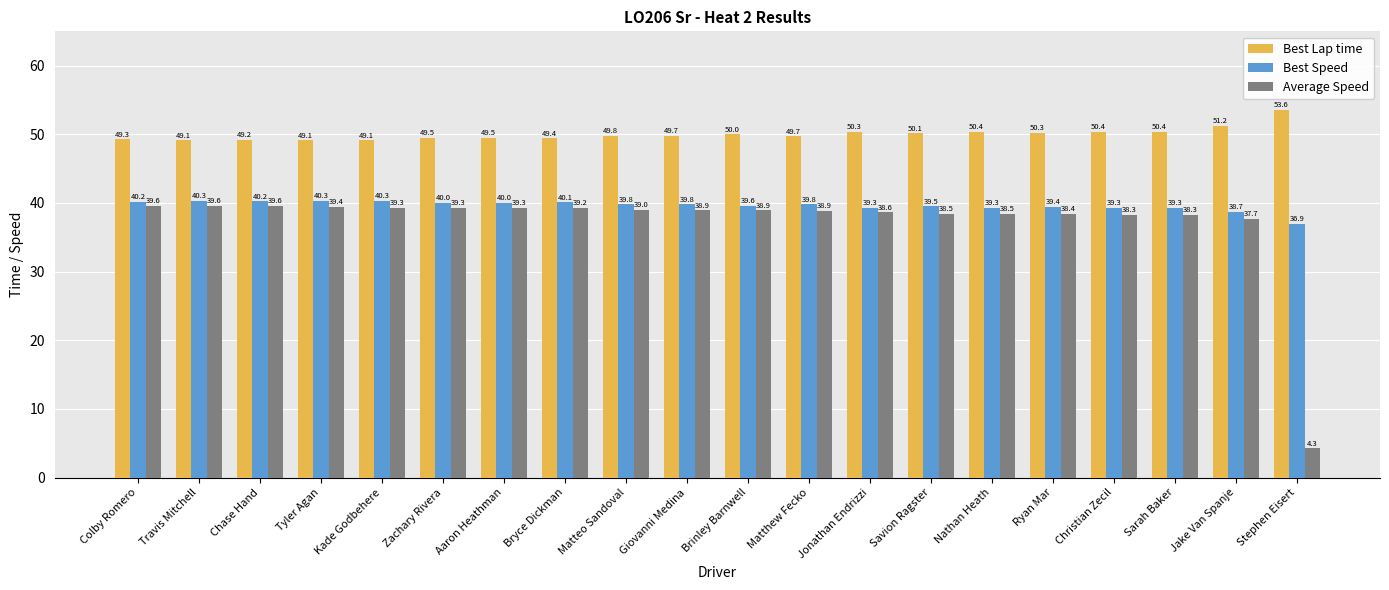

List the series in order of their overall mean, highest first.

Best Lap time, Best Speed, Average Speed